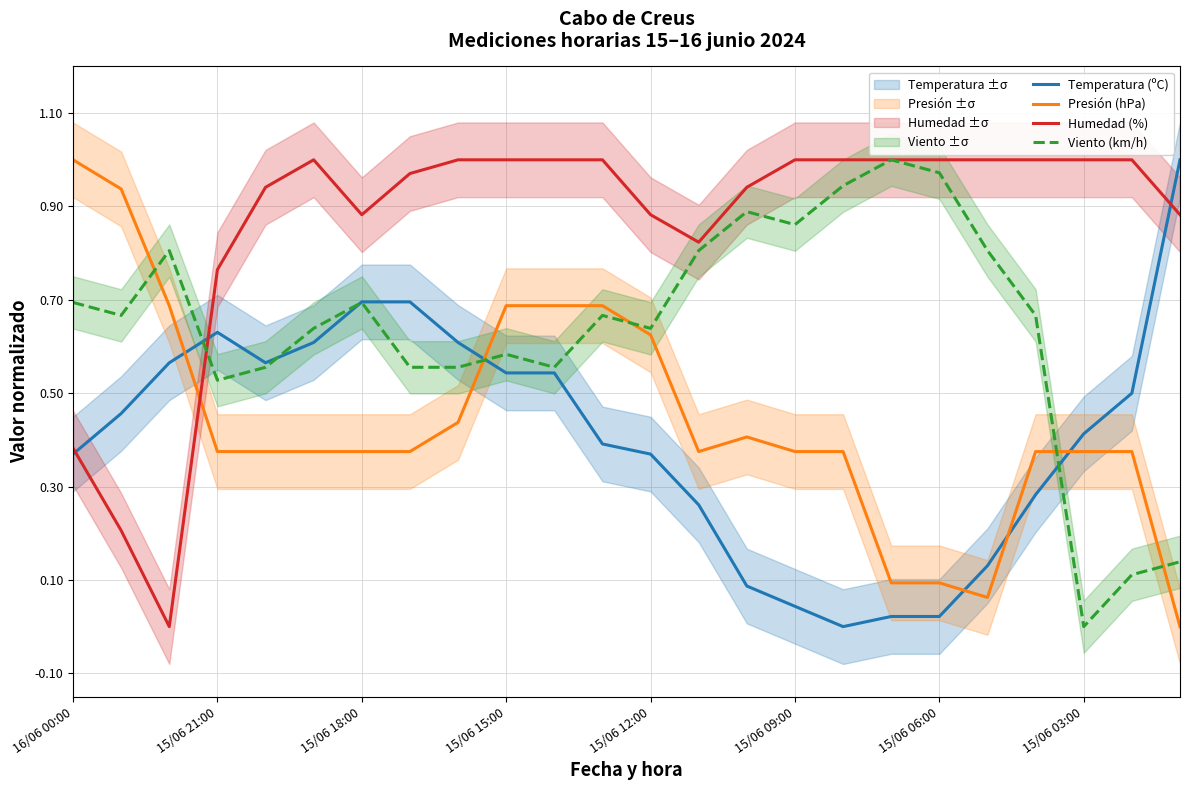

True or false: Viento (km/h) and Humedad (%) cross at least once.

True